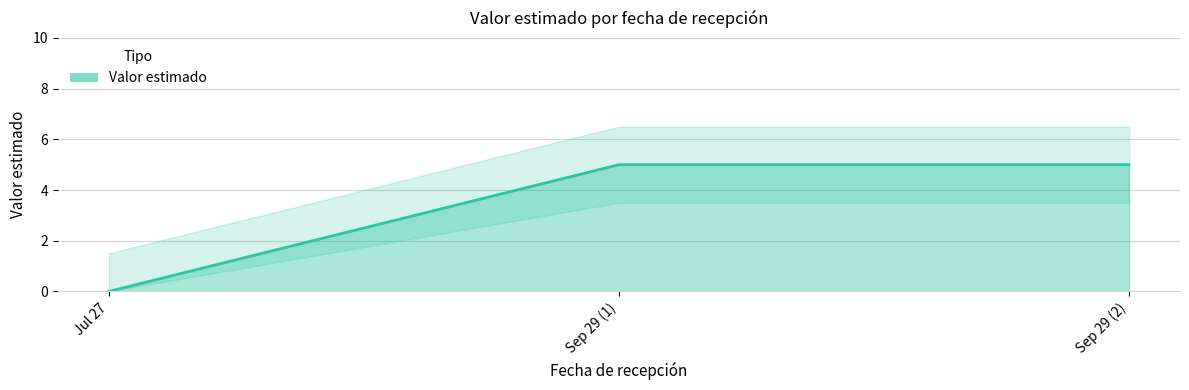

List the labels in order of value, smallest first.

Jul 27, Sep 29 (1), Sep 29 (2)